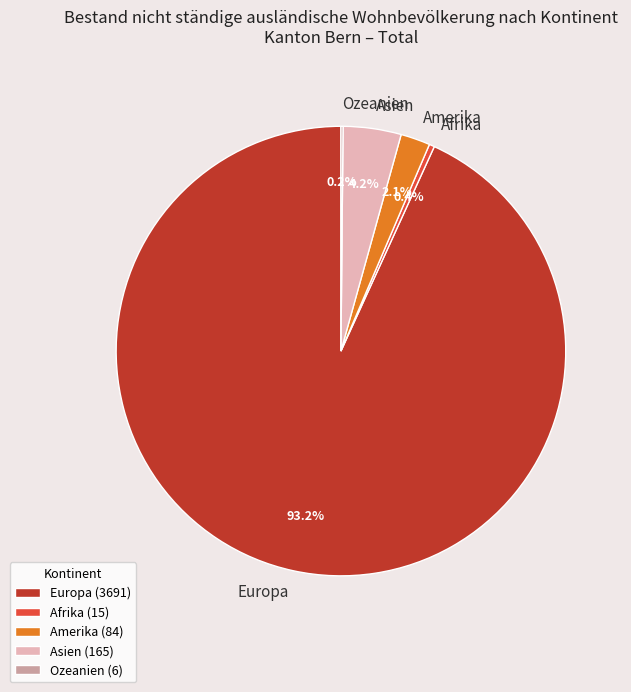

Which slice represents more than half of the pie?

Europa